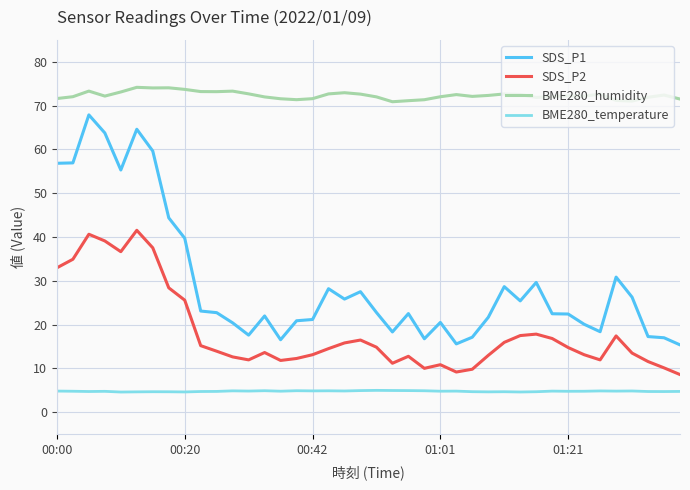

What is the greatest value displayed?

74.2